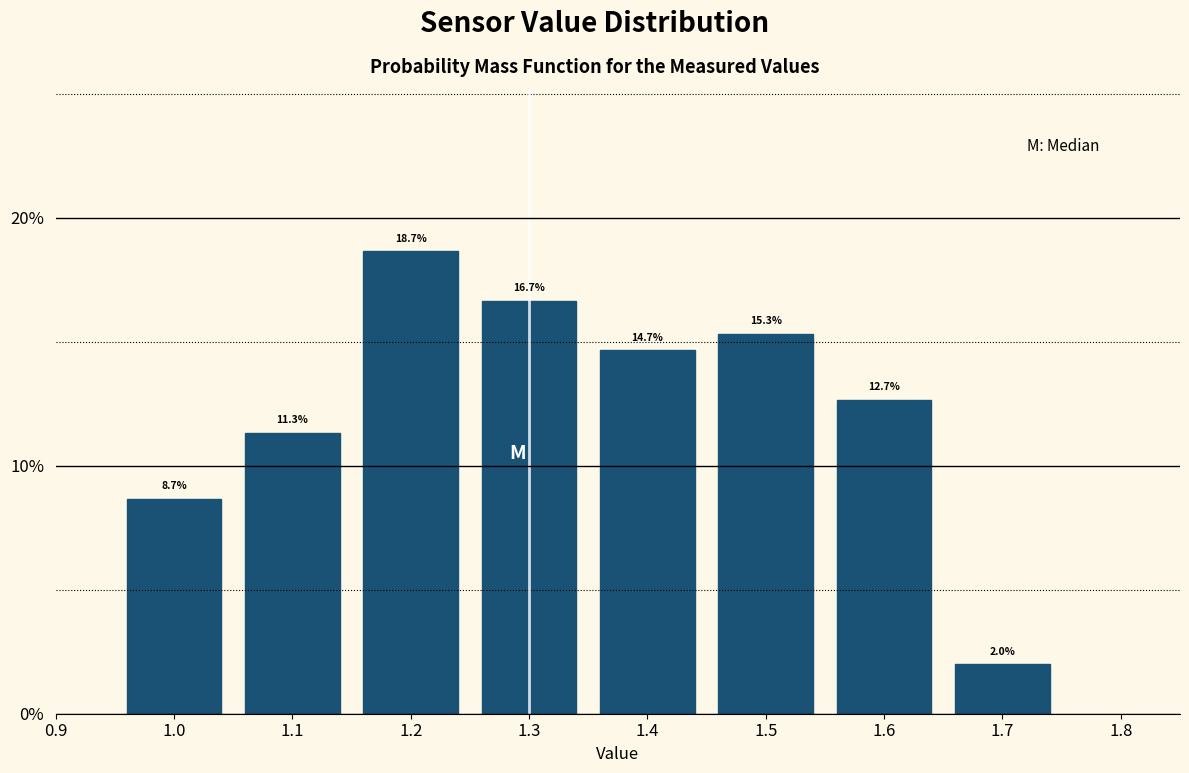

Reading left to right, list every bar in this chart as the range it spans on the x-axis followed by its height.

0.95 to 1.05: 8.7
1.05 to 1.15: 11.3
1.15 to 1.25: 18.7
1.25 to 1.35: 16.7
1.35 to 1.45: 14.7
1.45 to 1.55: 15.3
1.55 to 1.65: 12.7
1.65 to 1.75: 2.0